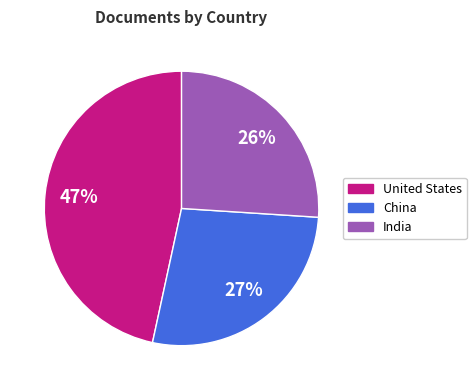

What is the ratio of the value at India to the value at United States?

0.6